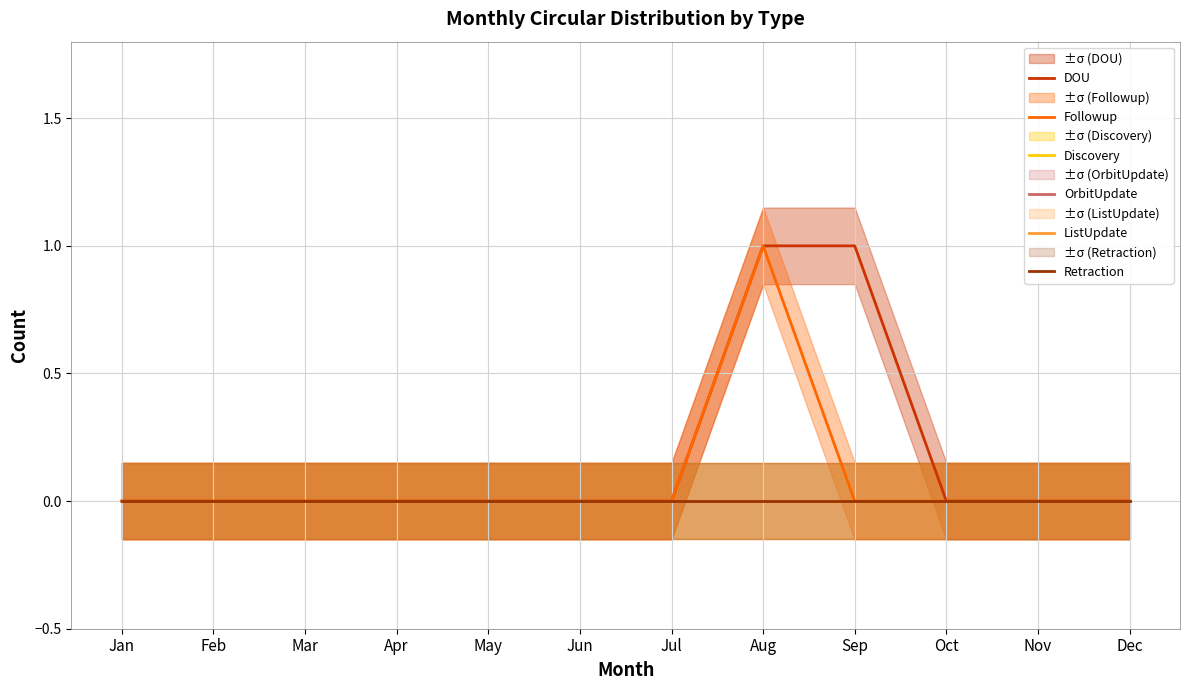

True or false: Retraction and Followup intersect in this chart.

False